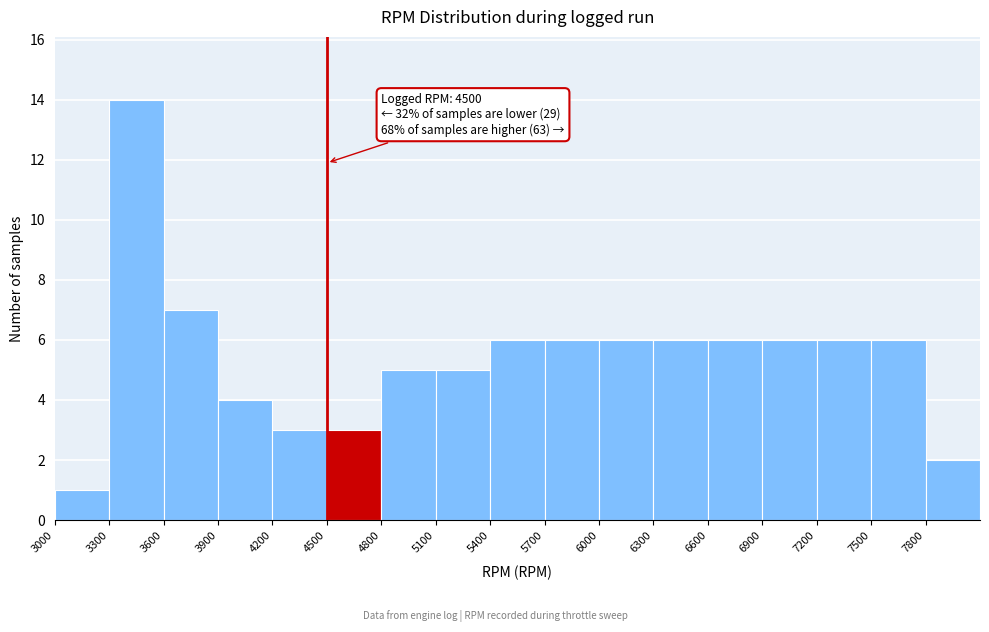

Which range on the x-axis has the tallest bar?

3300 to 3600